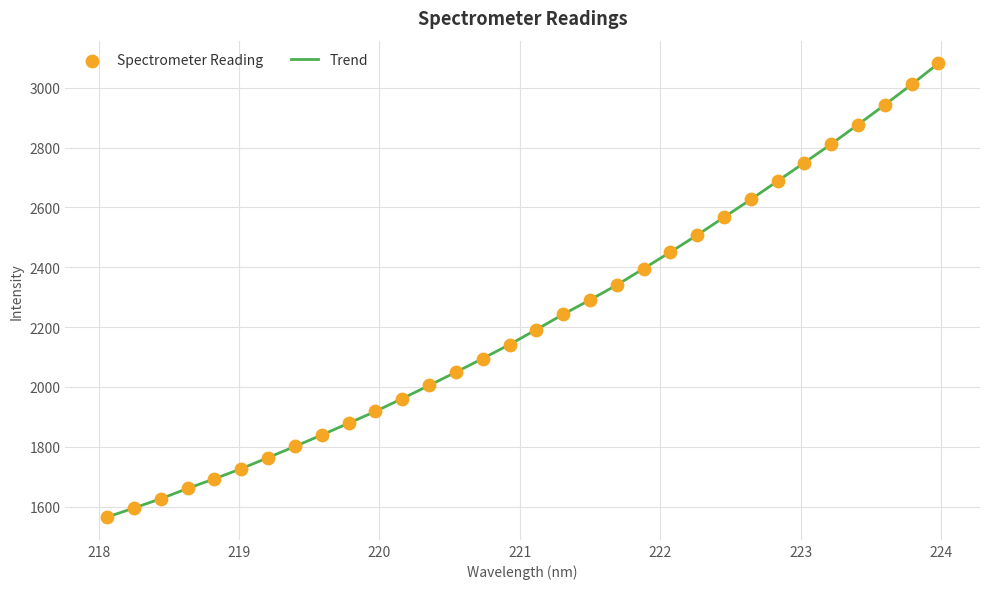

What is the smallest value displayed?

1564.8